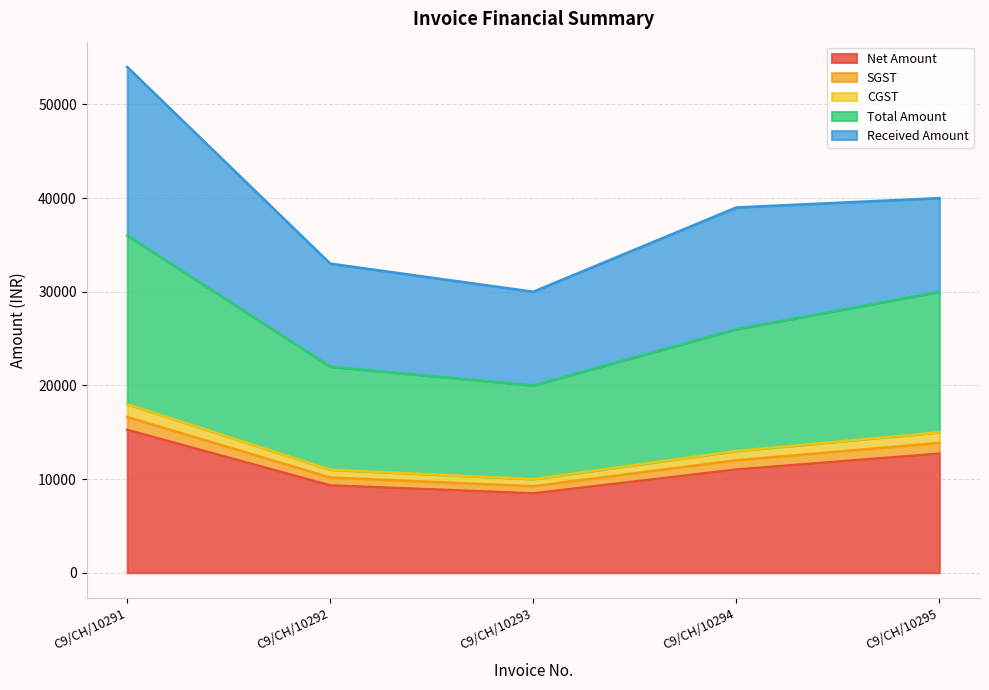

At which label is Total Amount closest to 12932?

C9/CH/10294